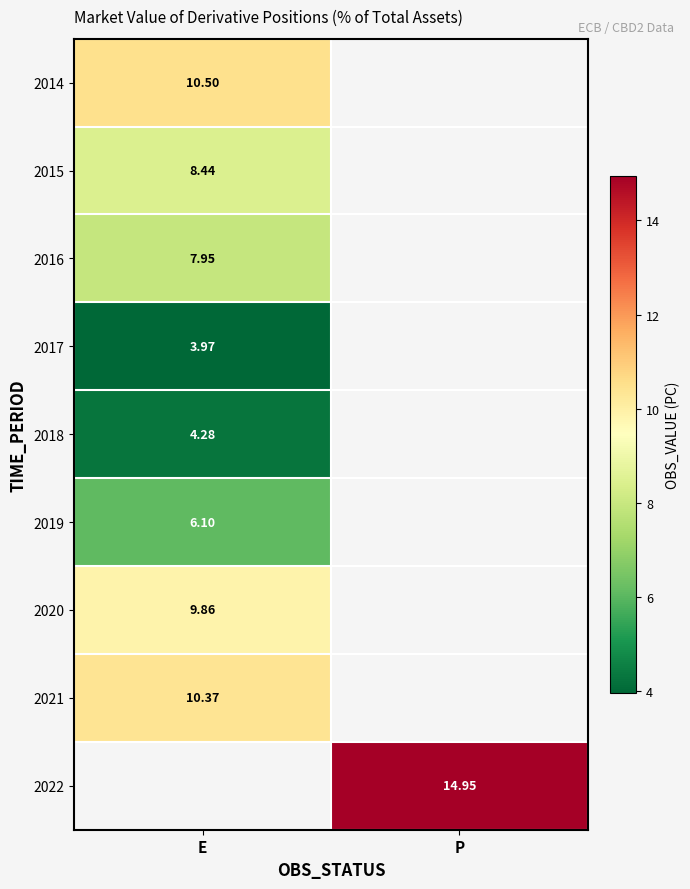

At which label does 2015 reach its minimum?

E